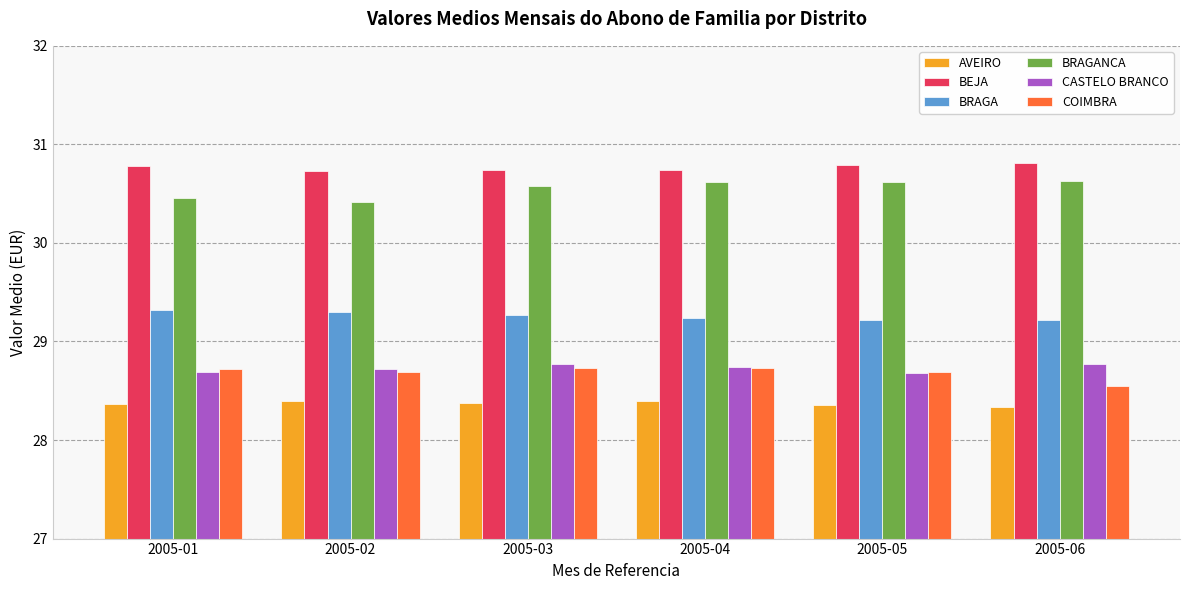

Count the COIMBRA values in the range 28 to 29.

6